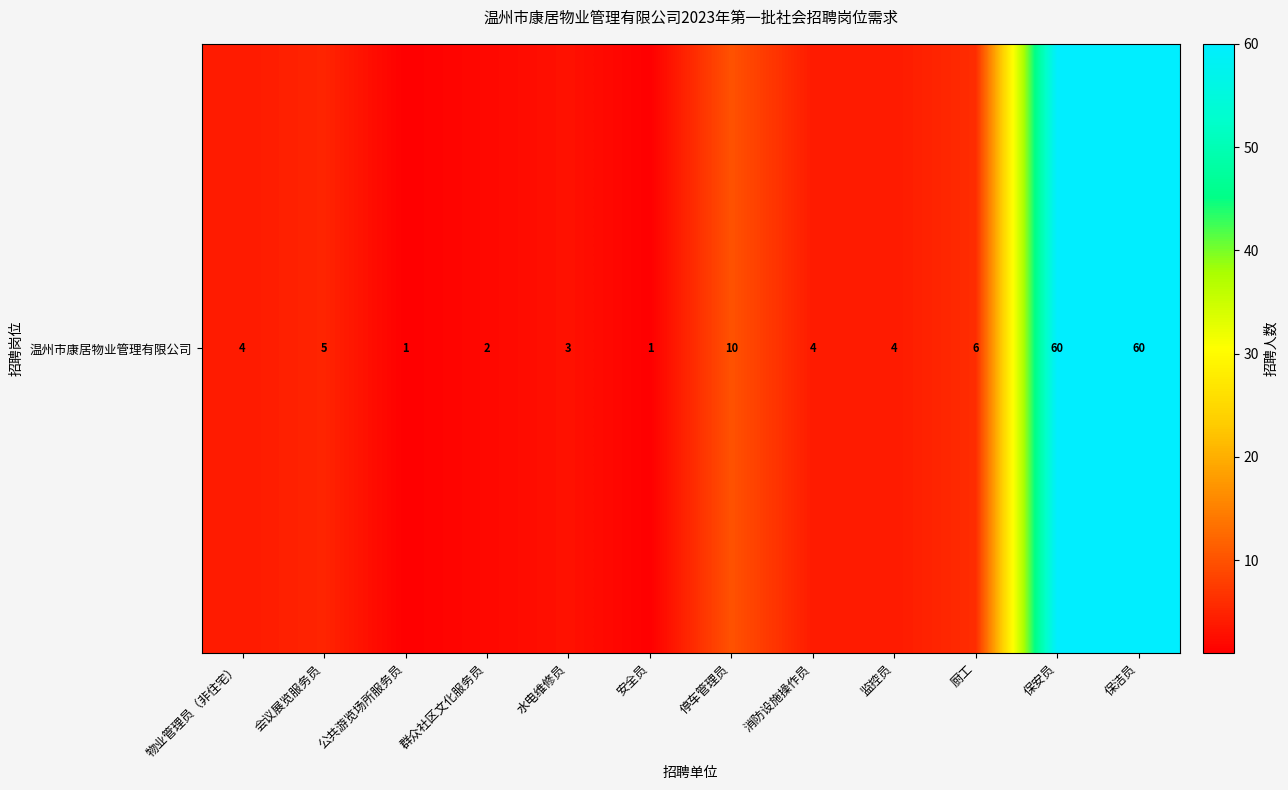

Between 群众社区文化服务员 and 停车管理员, which is larger?

停车管理员